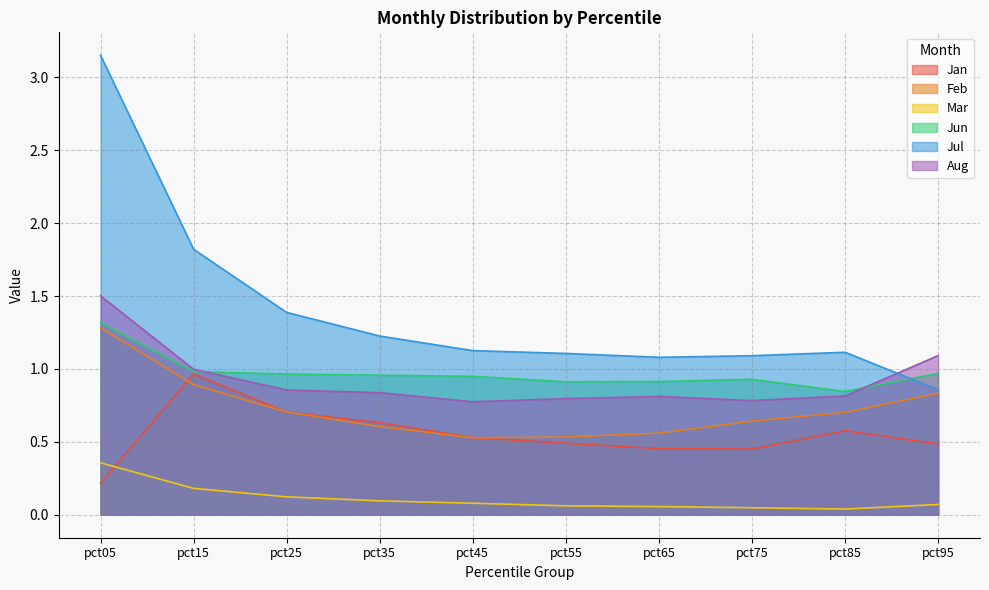

Rank the series at pct25 from lowest to highest value.

Mar, Jan, Feb, Aug, Jun, Jul